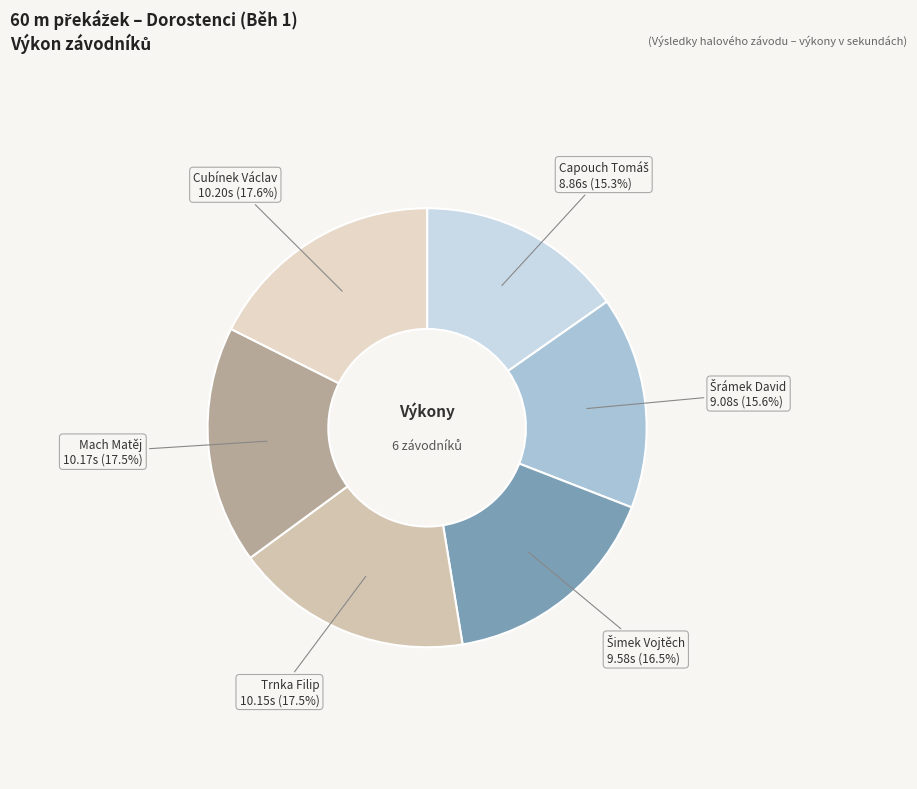

To the nearest percent, what is the average slice percentage?

17%